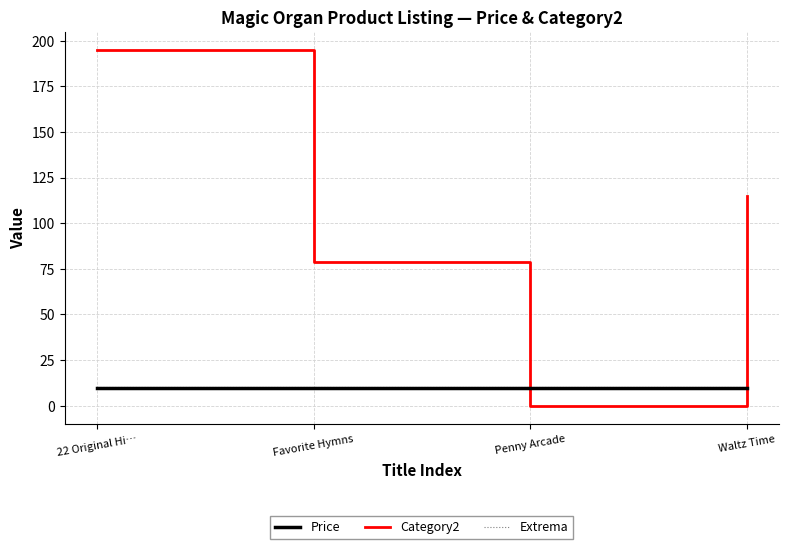

The value of Extrema at 22 Original Hi… is 17.1. True or false?

False